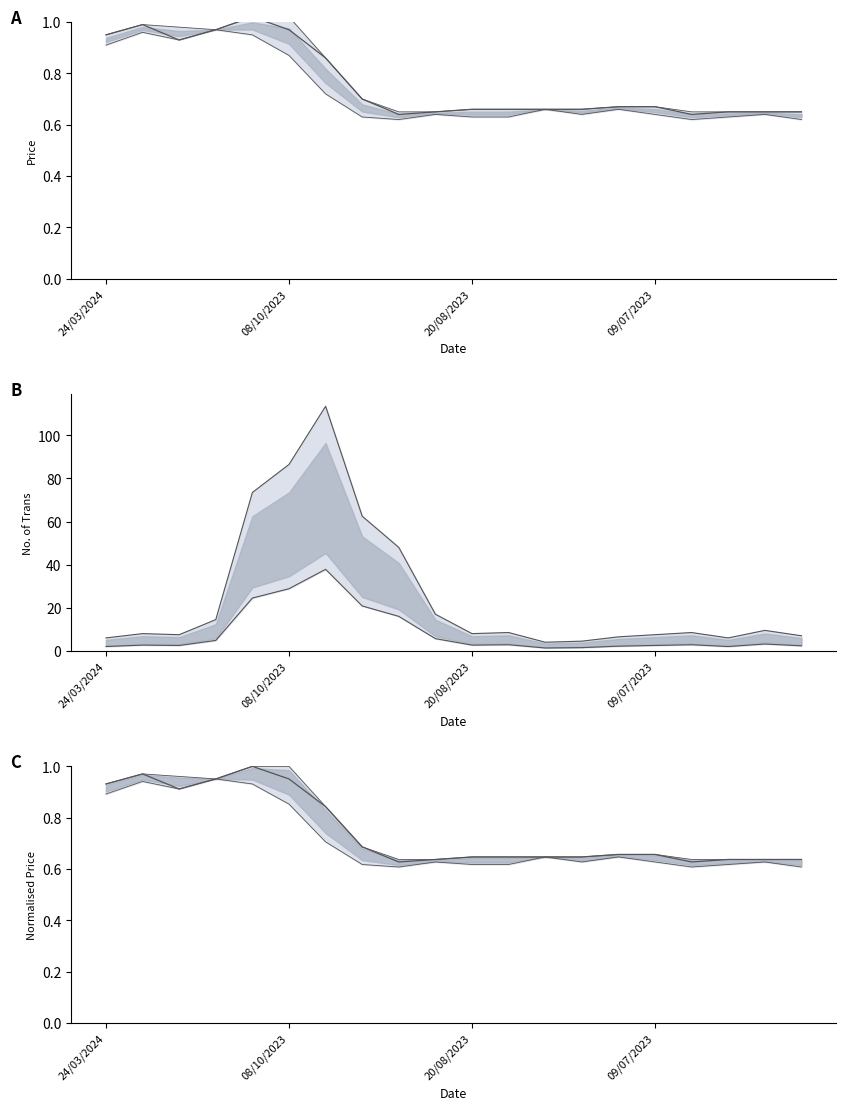

Is this an area chart (filled region under the line)?

No